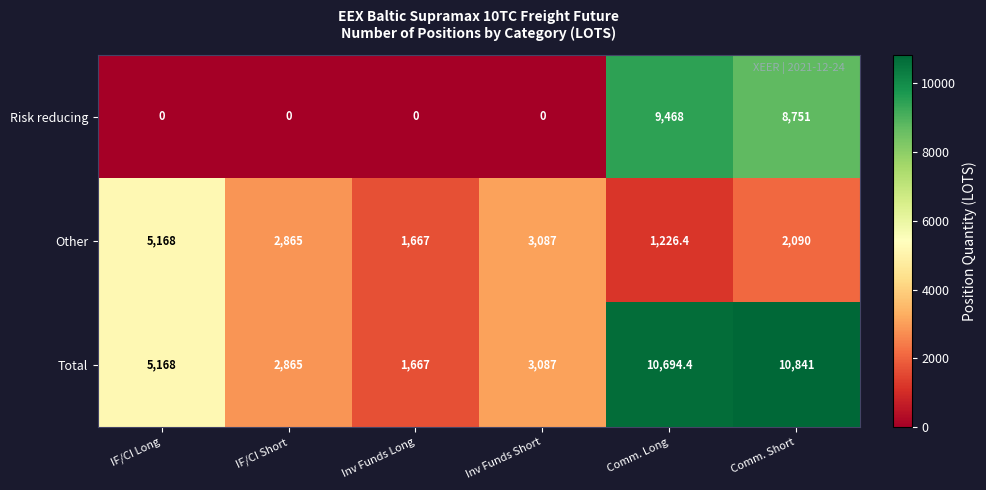

At how many categories does at least one series exceed 3639?

3